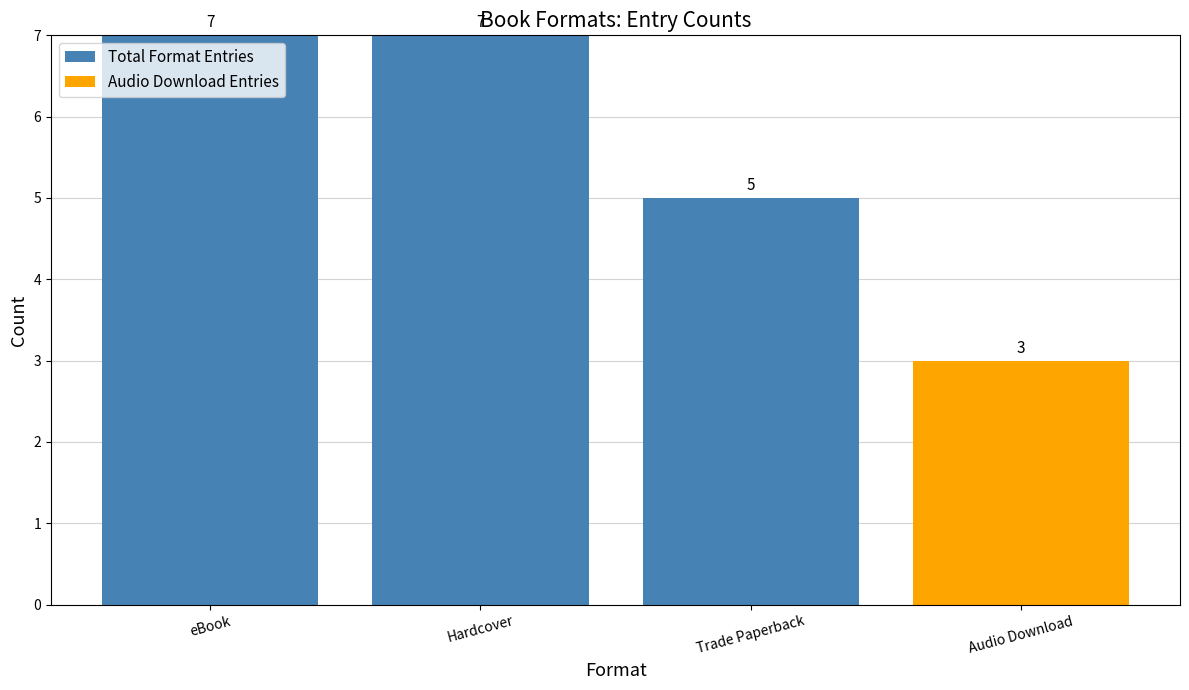

At which label is Total Format Entries closest to 3?

Trade Paperback